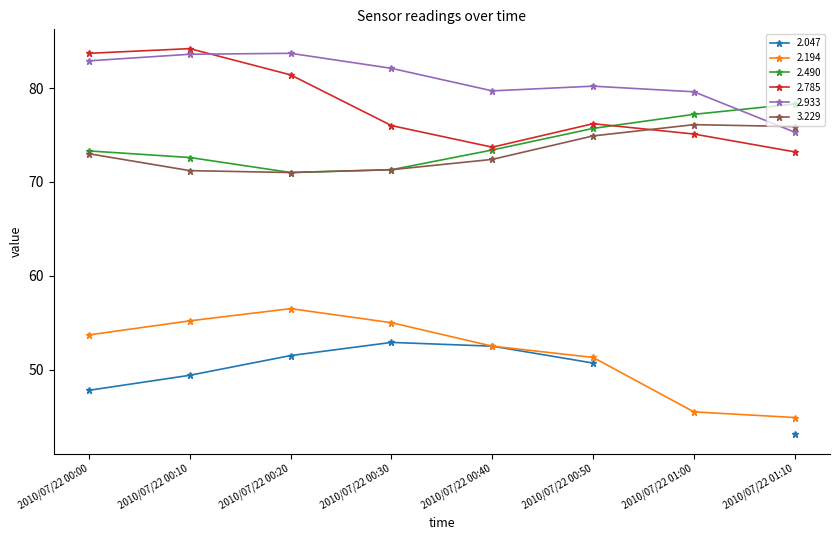

Is the value of 2.933 at 2010/07/22 00:00 greater than the value of 2.194 at 2010/07/22 00:30?

Yes